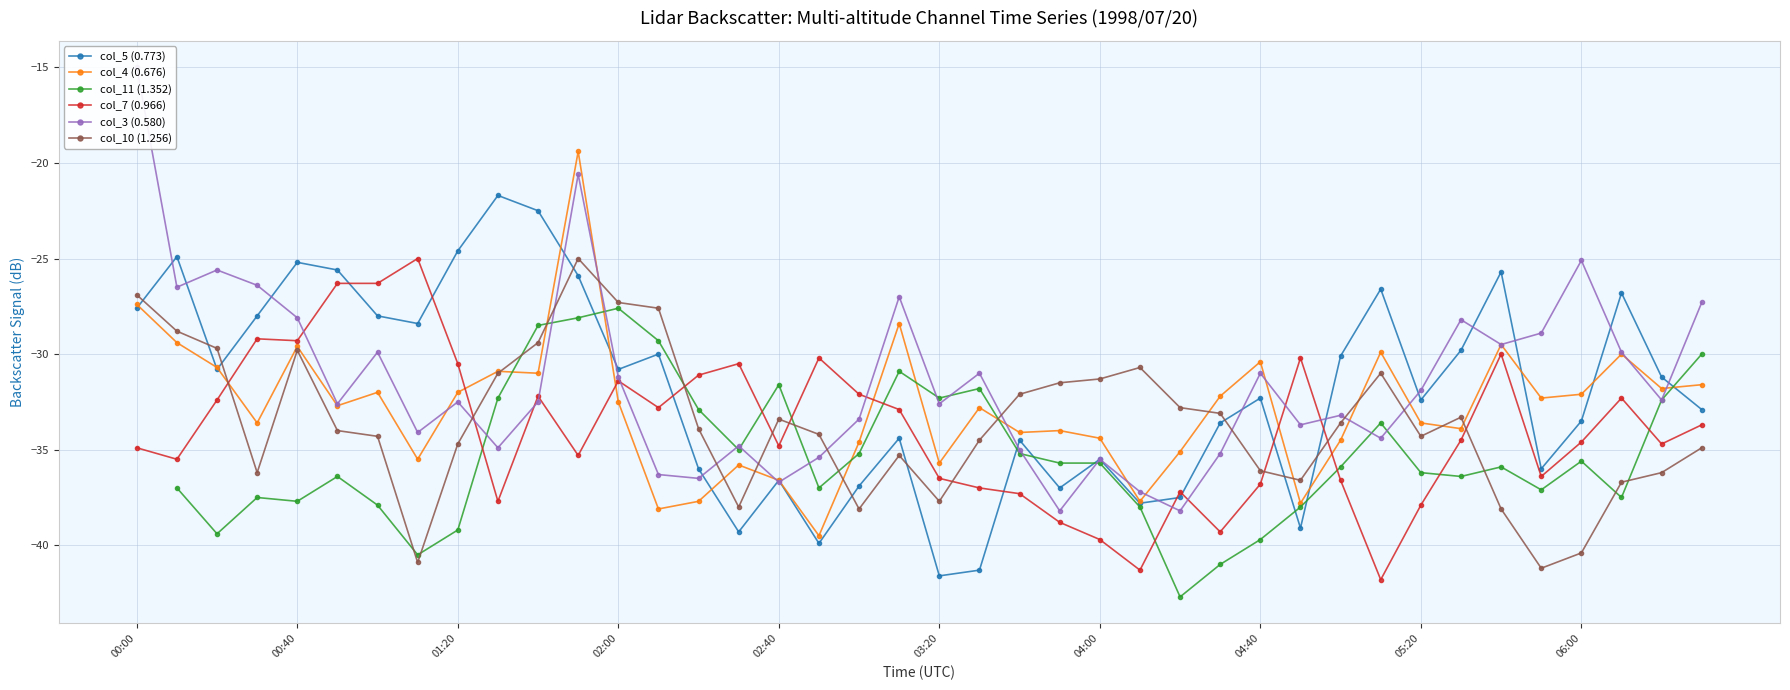

Count the number of data series in this chart.

6